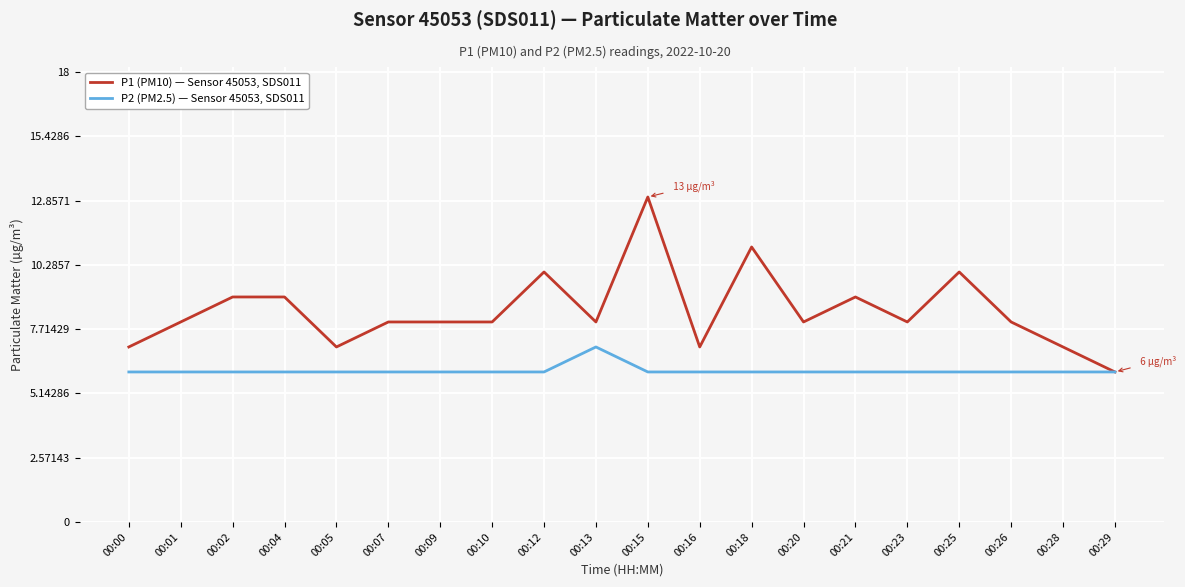

What is the sum of the P2 (PM2.5) — Sensor 45053, SDS011 values at 00:09 and 00:16?

12